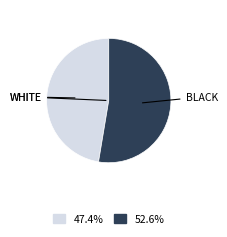

Is there any slice that represents more than half of the pie?

Yes